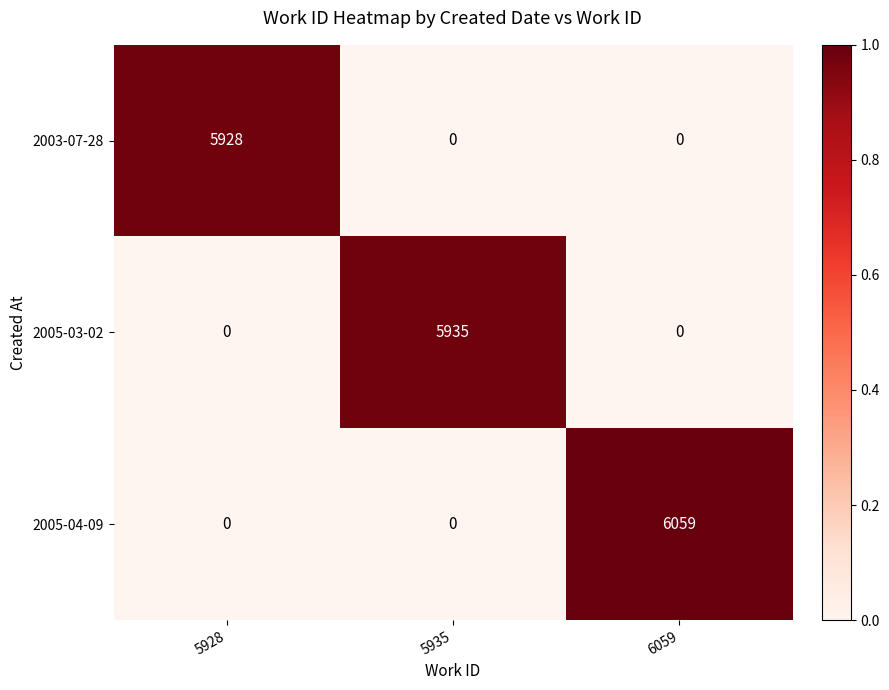

What is the difference between the maximum and minimum values in the 2005-04-09 series?

6059